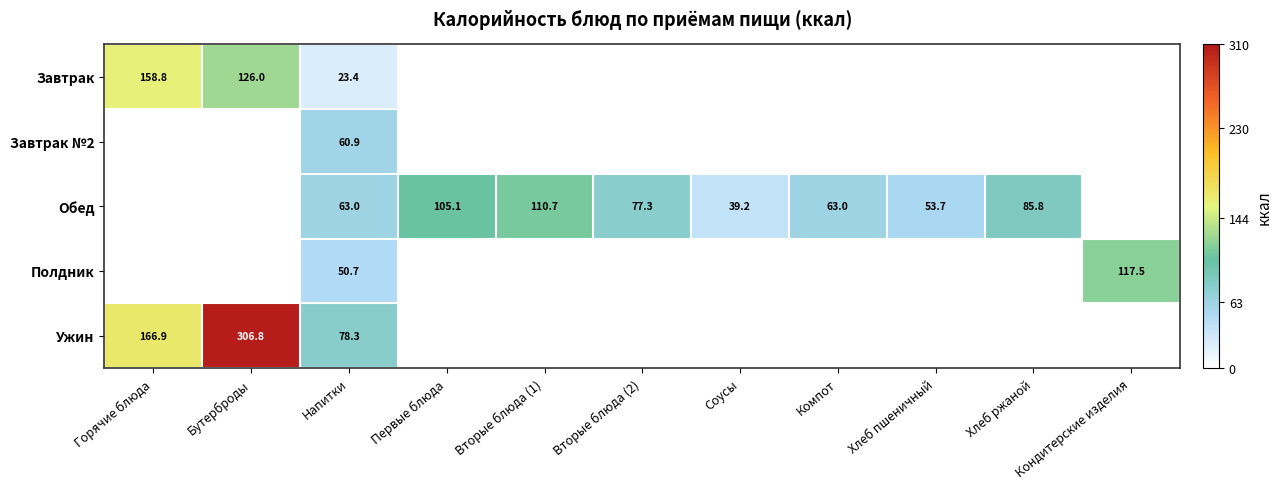

Which has a higher value, Хлеб пшеничный or Вторые блюда (2)?

Вторые блюда (2)